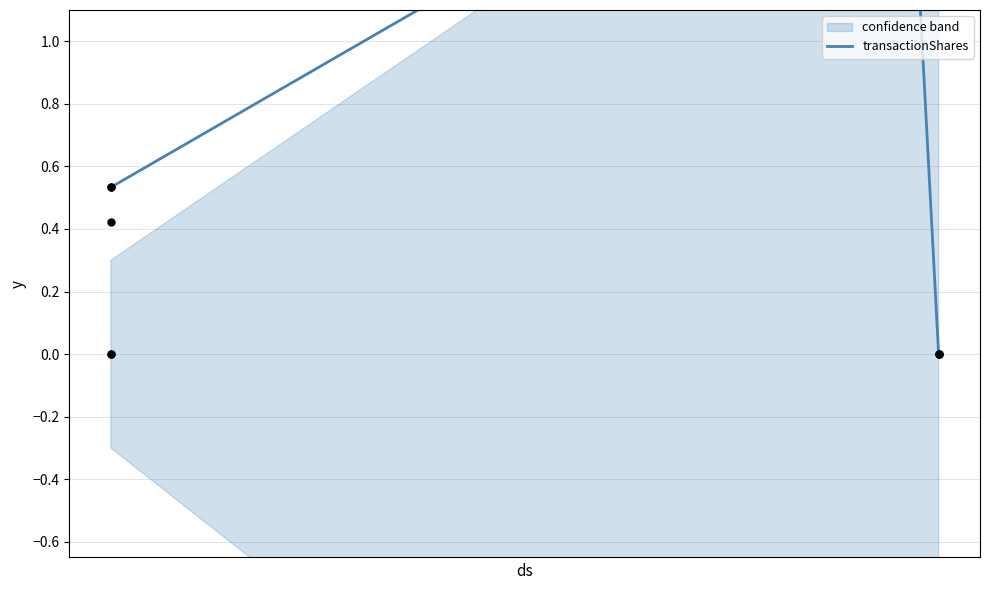

Which series contains the highest Y value?

transactionShares